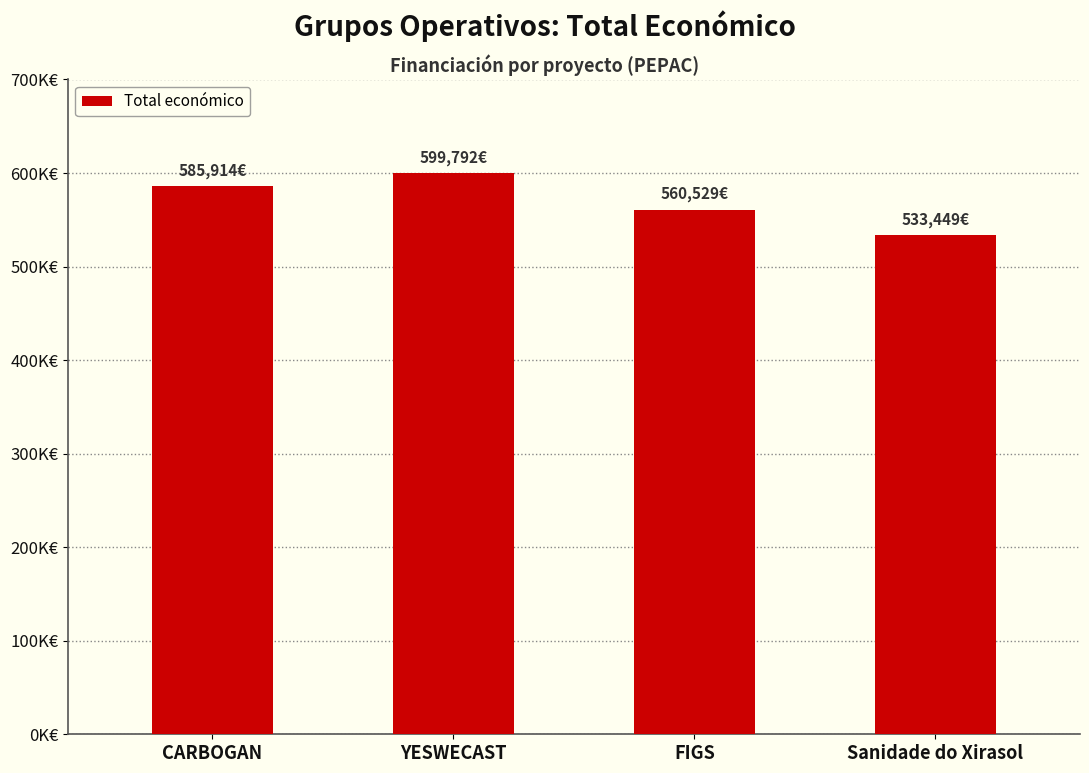

List the labels in order of value, largest first.

YESWECAST, CARBOGAN, FIGS, Sanidade do Xirasol